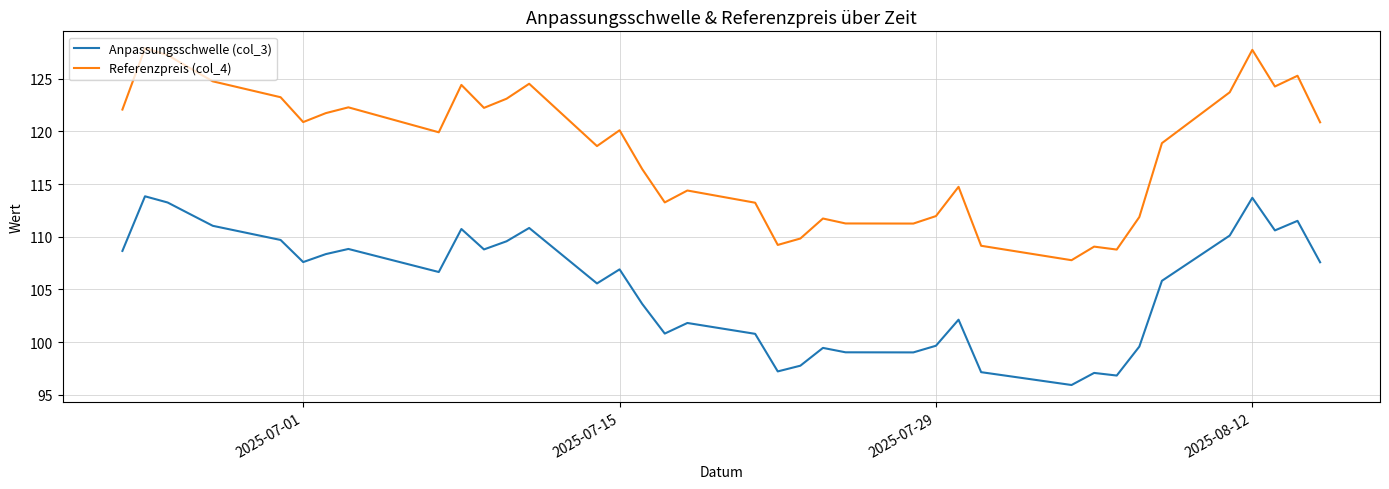

What is the difference between the maximum and minimum values in the Anpassungsschwelle (col_3) series?

17.9